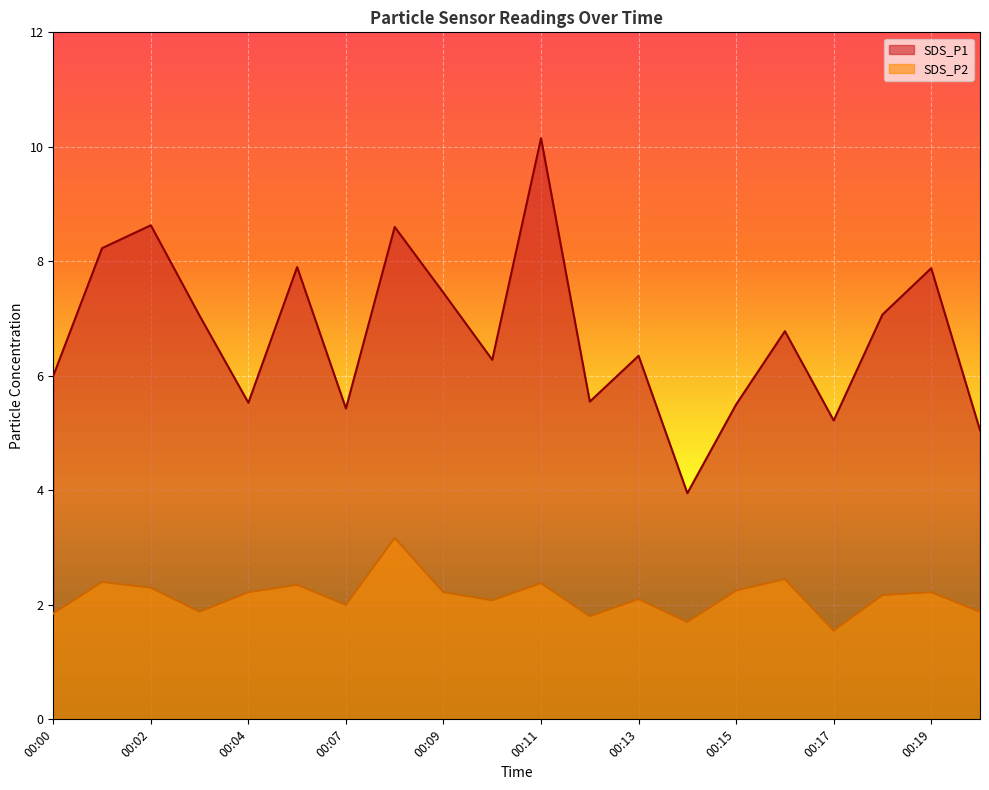

At which category is the sum across all series the highest?

00:11